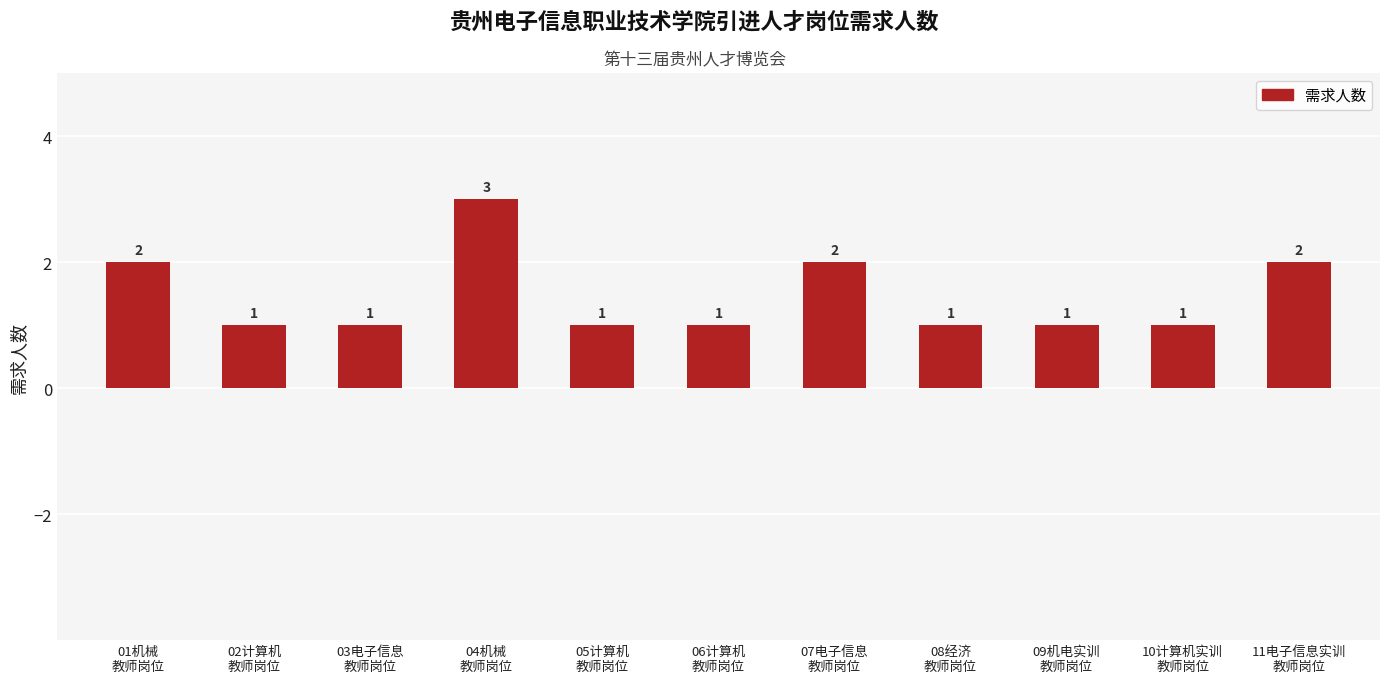

How many bars are there in total?

11